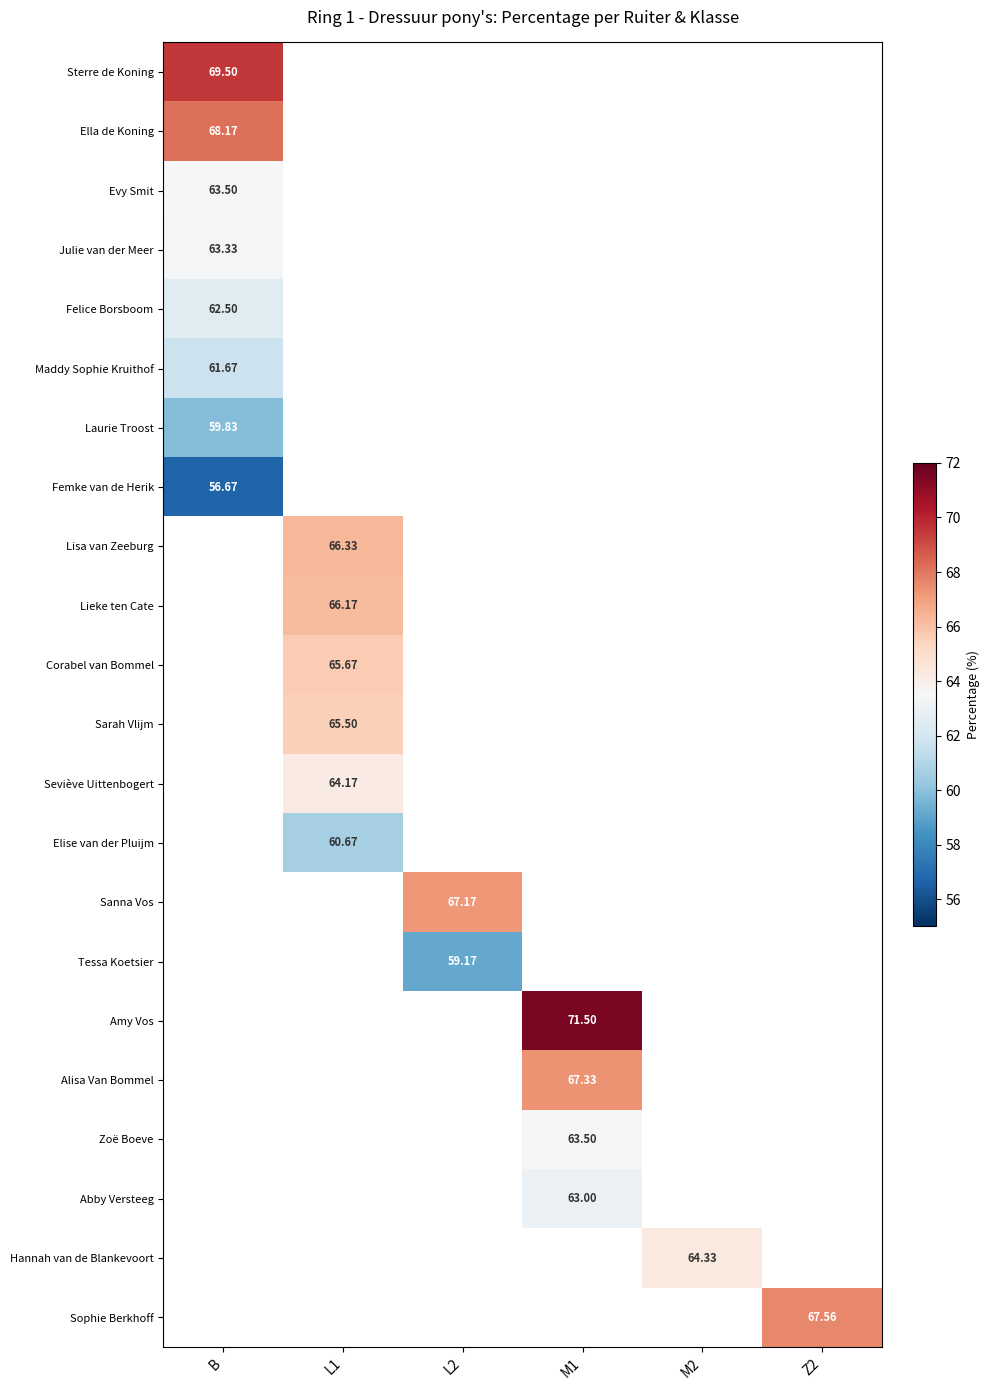

Which label corresponds to the largest value in the chart?

M1